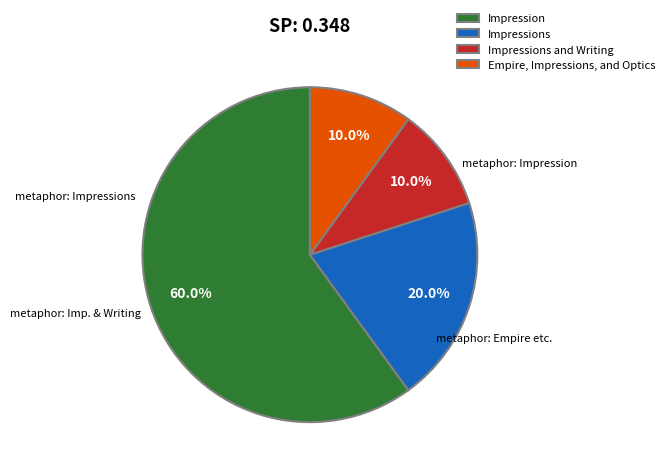

Approximately how many times larger is the value at Empire, Impressions, and Optics compared to Impressions and Writing?

1.0